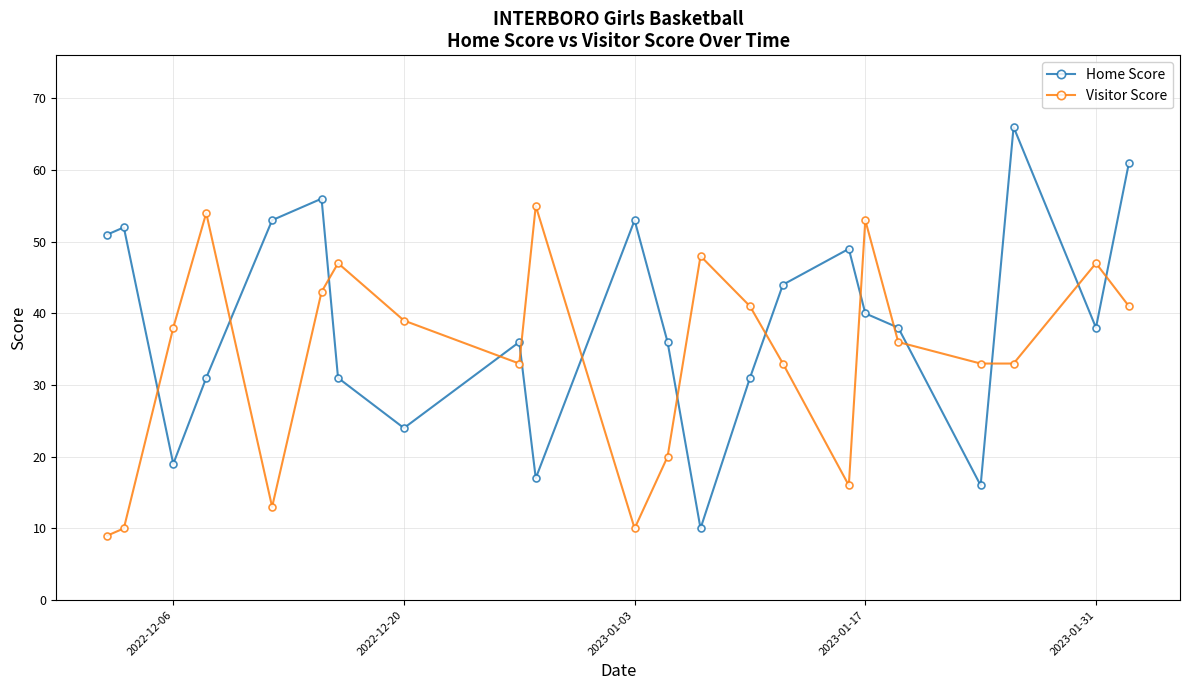

At how many categories does at least one series exceed 29?

22